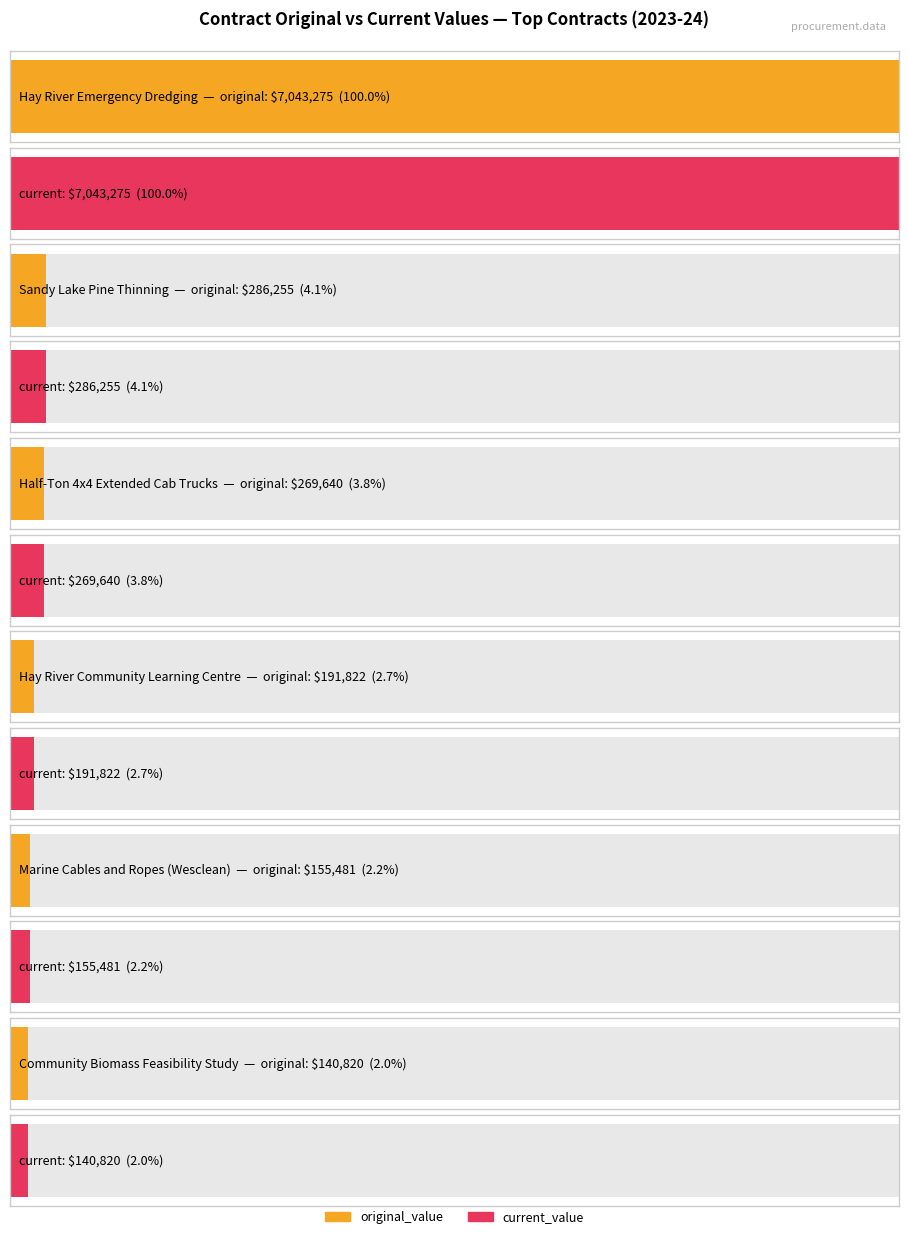

What is the label of the 5th bar from the right?

Sandy Lake Pine Thinning